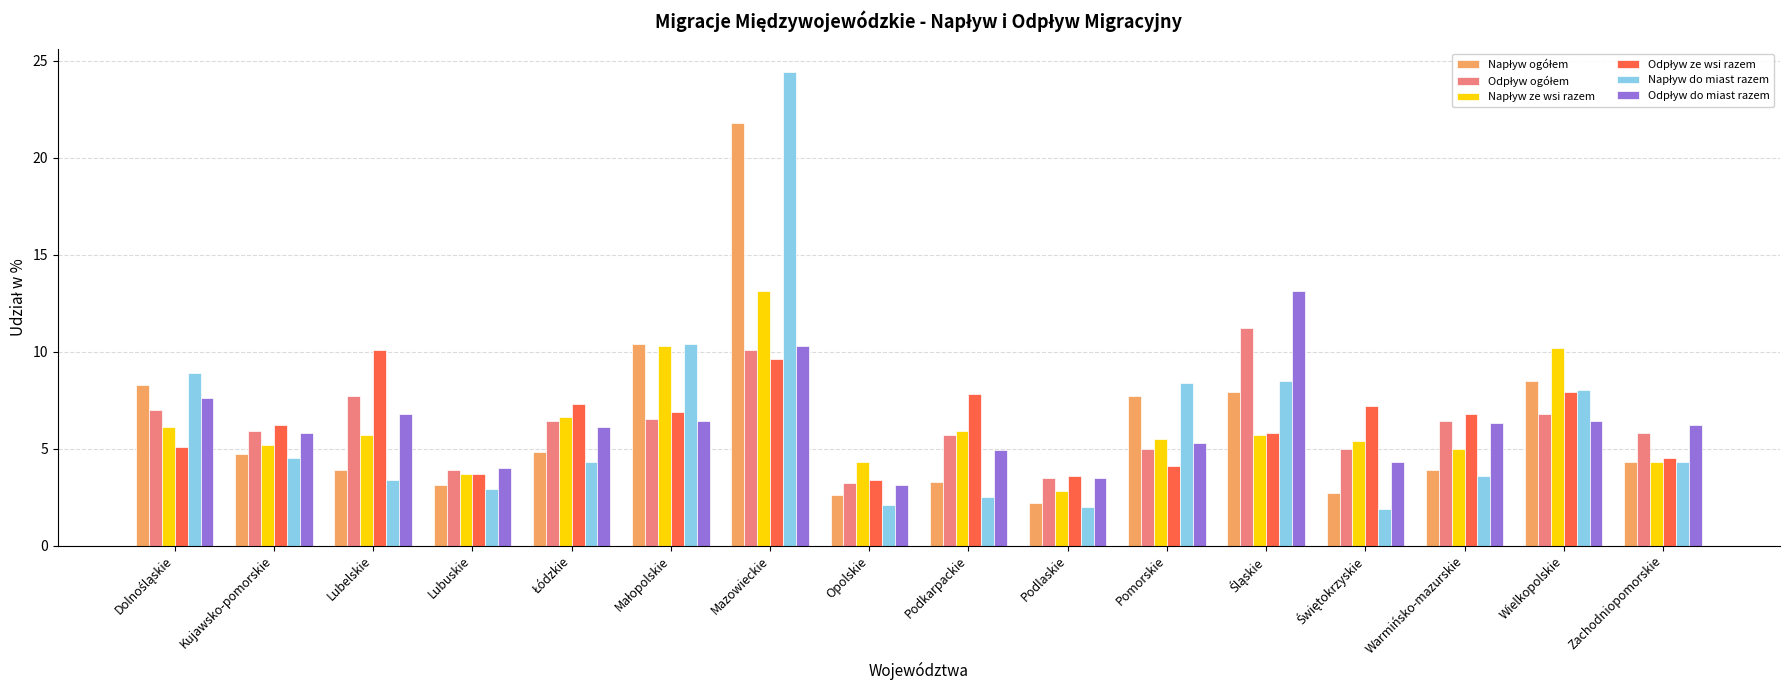

How many data points does each series have?

16